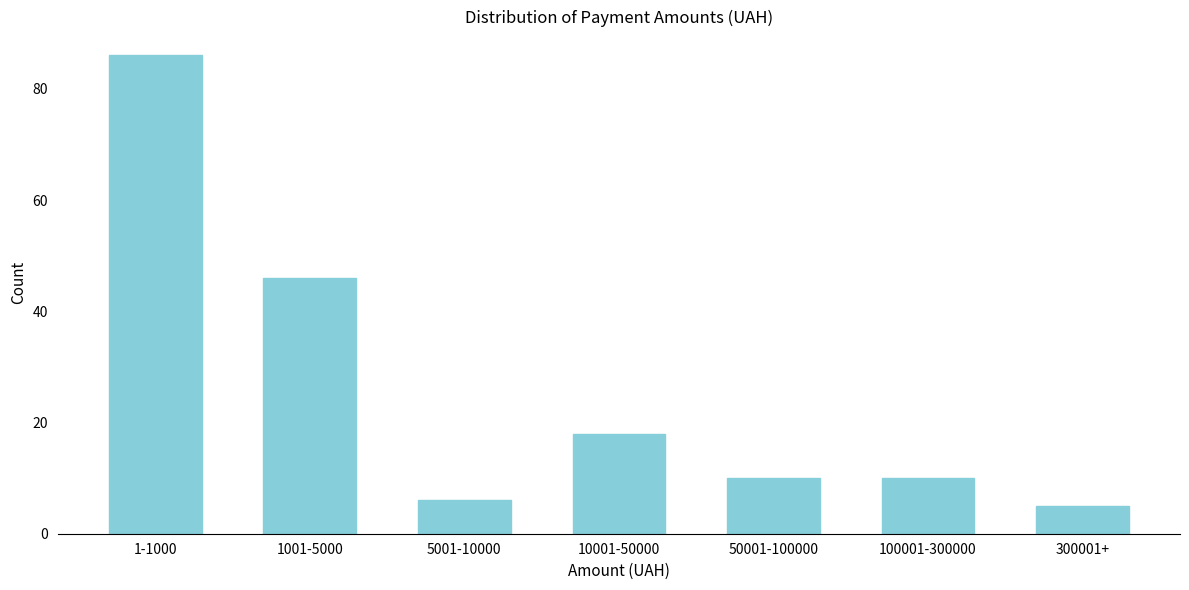

Reading left to right, list all the values displayed in this chart.

86	46	6	18	10	10	5